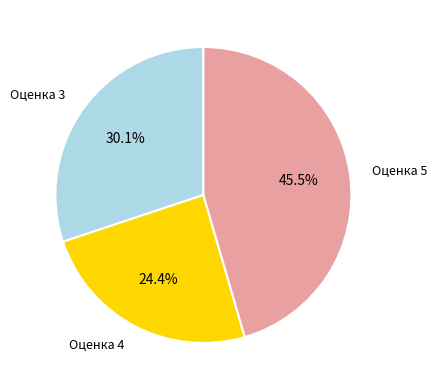

To the nearest percent, what is the difference between the largest and smallest slice percentages?

21%